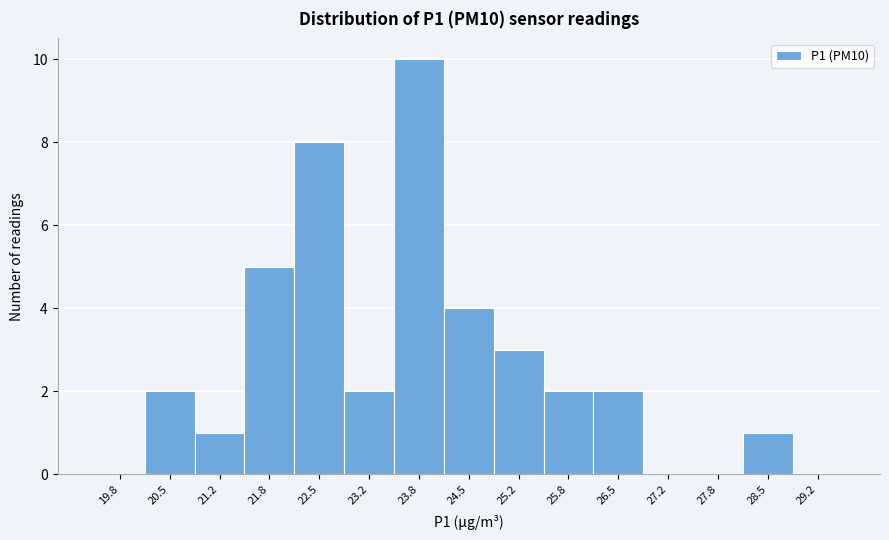

Over which range of the x-axis is the bar tallest?

23.5 to 24.2